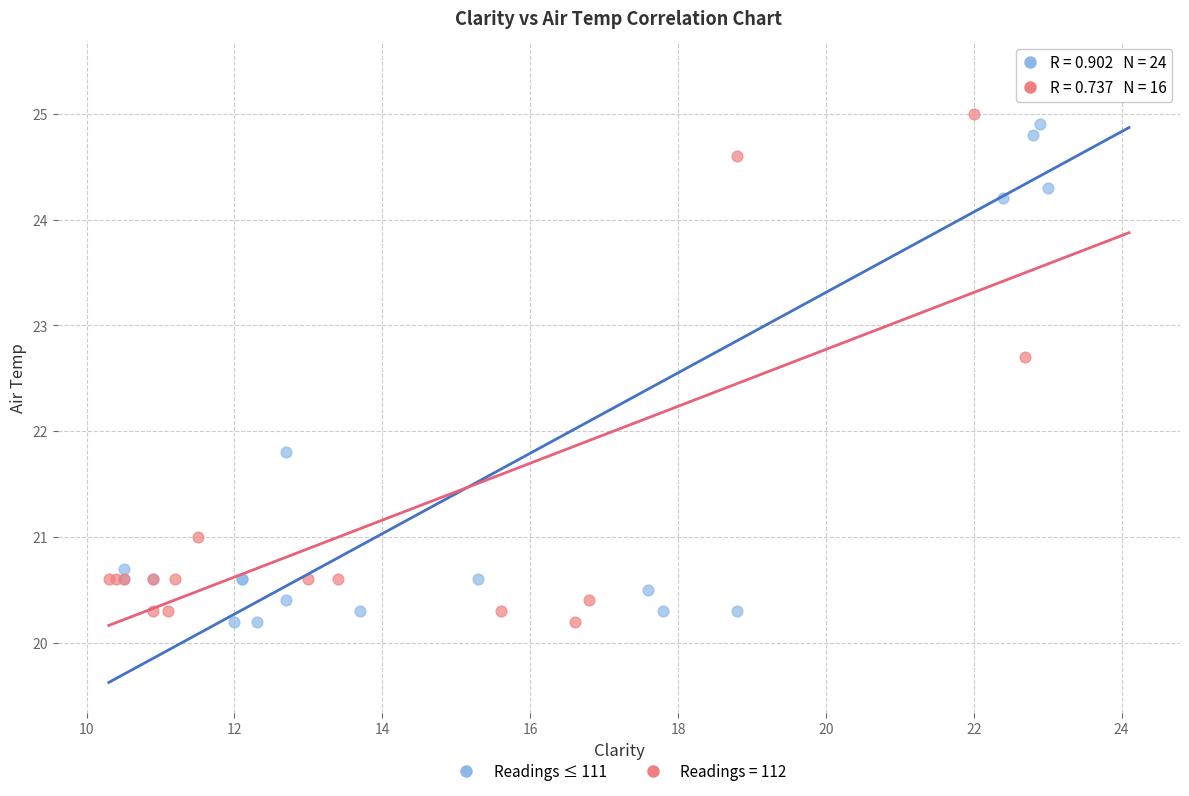

Which series reaches the maximum Y coordinate?

Readings ≤ 111